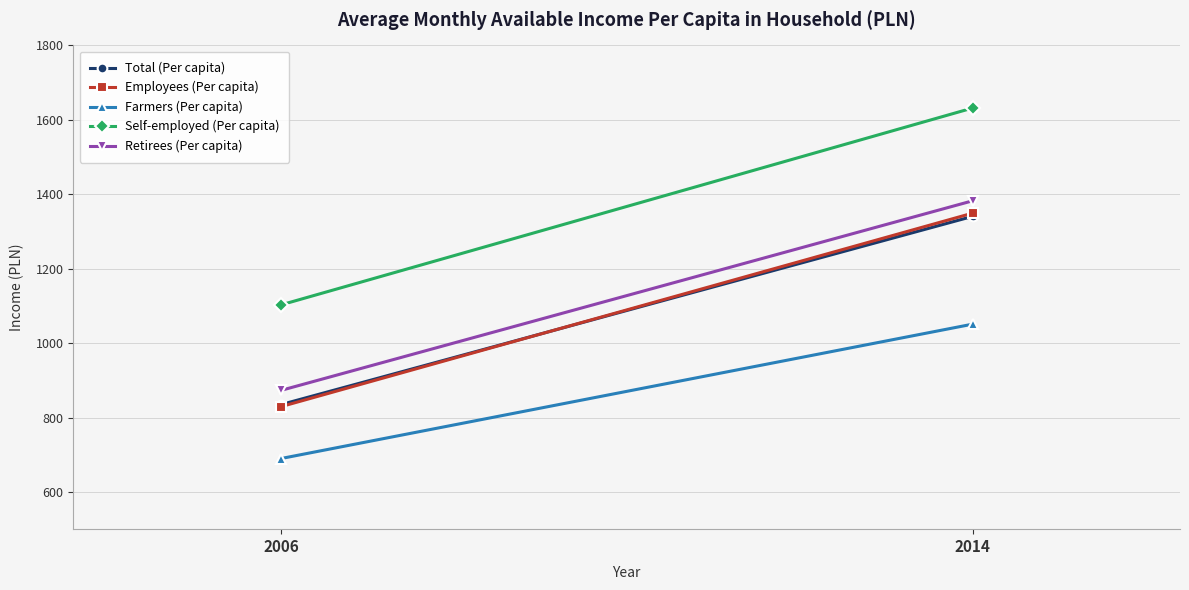

True or false: Farmers (Per capita) has a value of 277.0 at 2006.

False